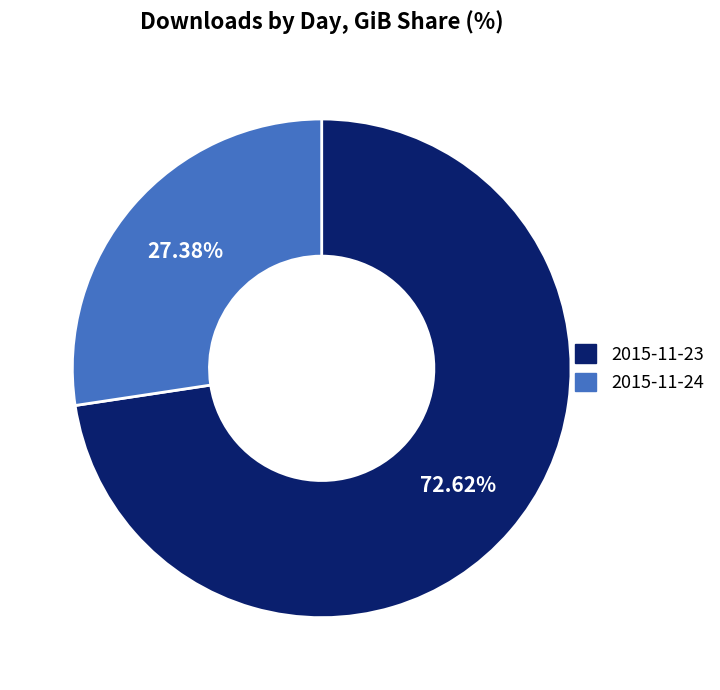

Which slice is the largest?

2015-11-23